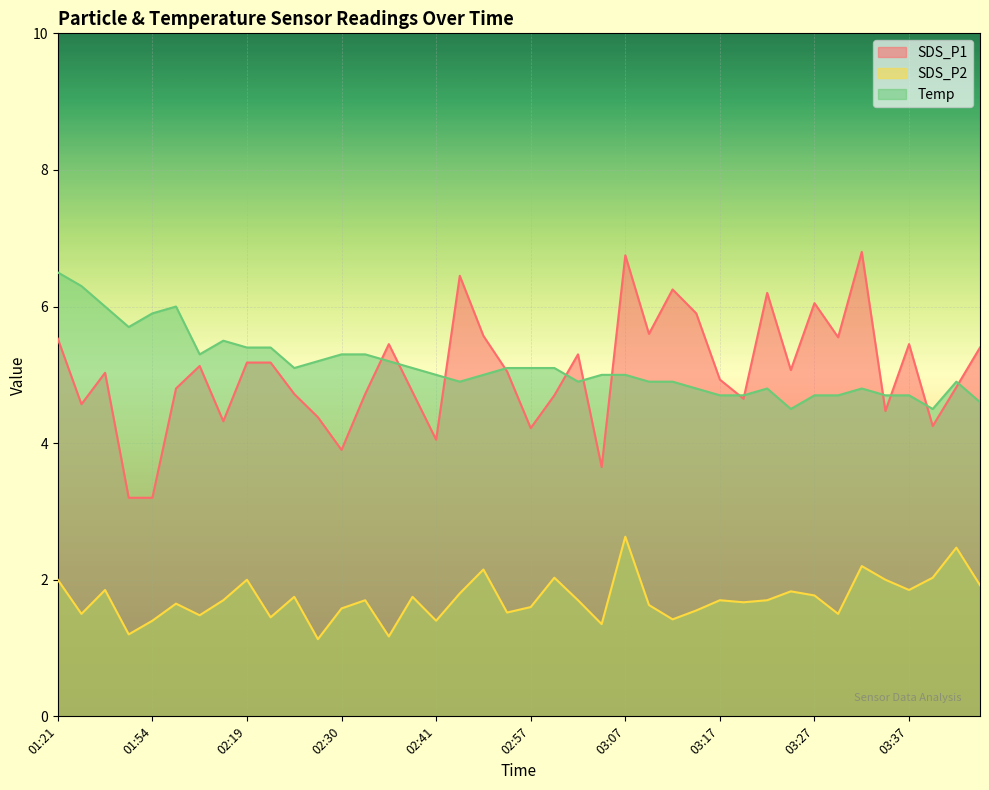

Between 02:16 and 02:43, which series saw the biggest shift?

SDS_P1